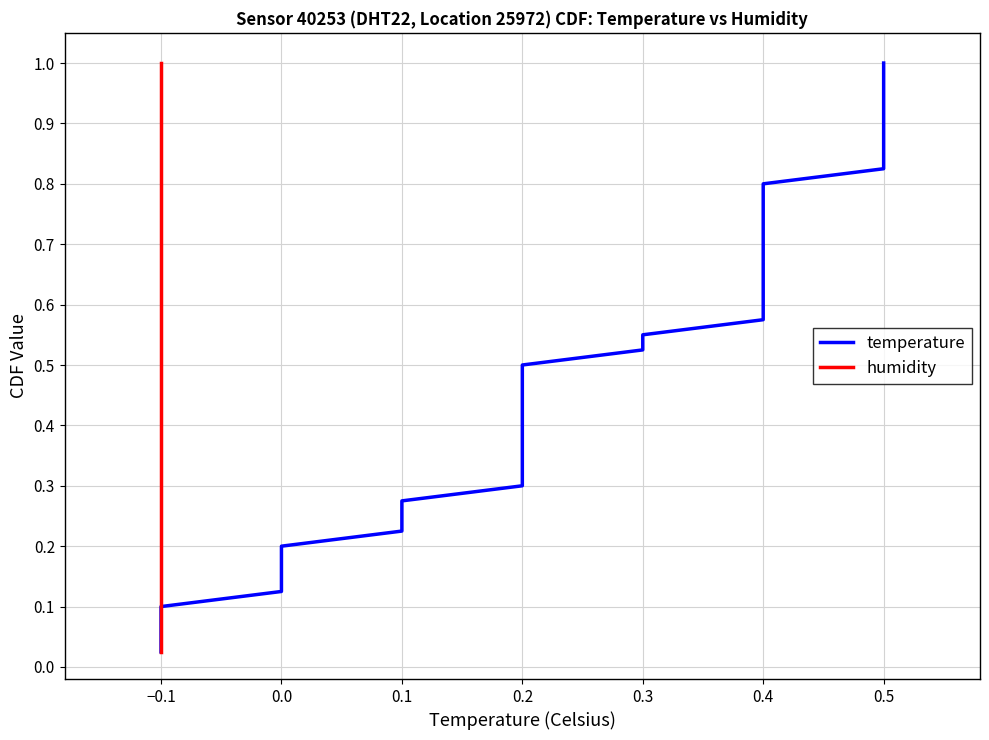

True or false: temperature has more than 1 points higher than both neighbors.

False